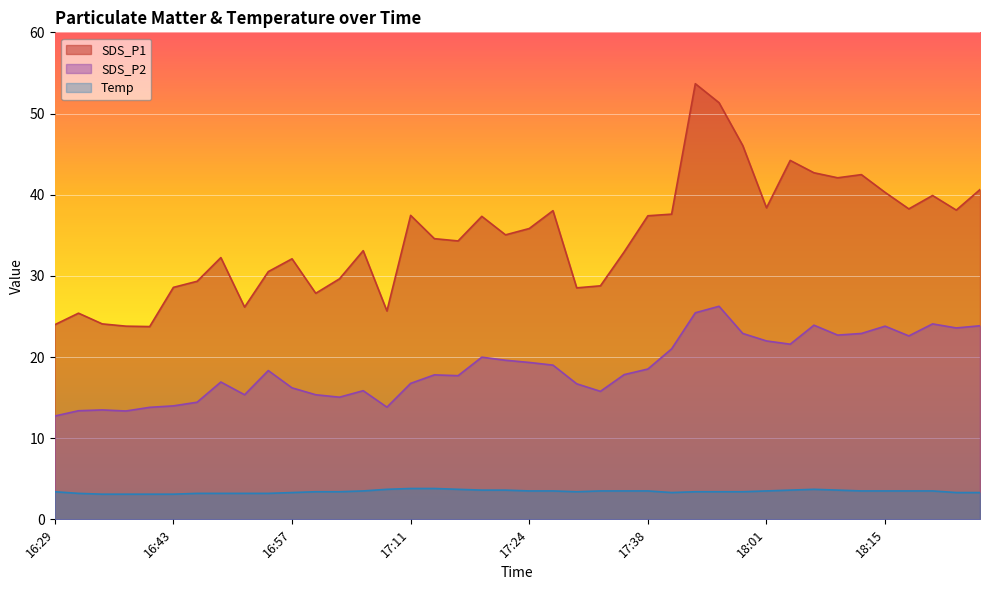

What is the approximate value of Temp at 17:35?

3.5